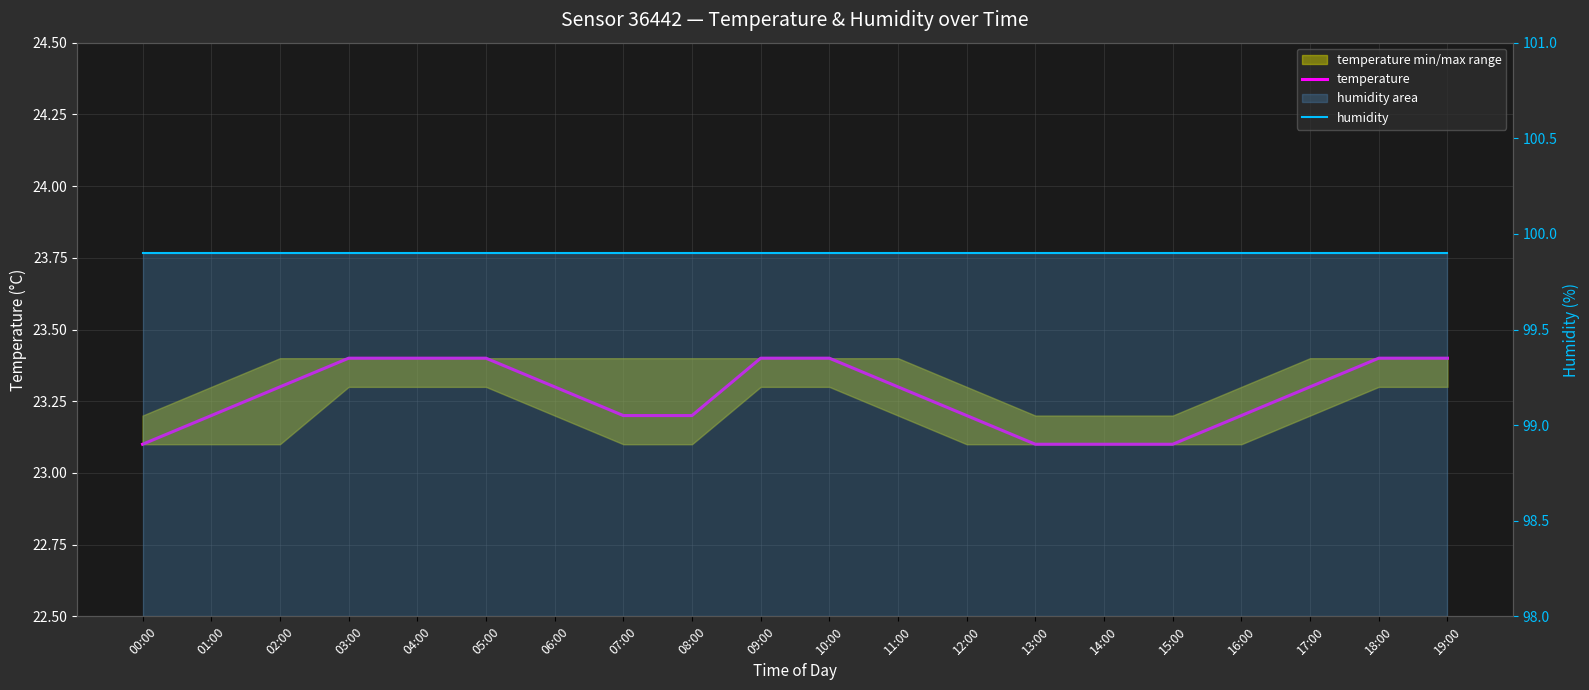

What is the average value of the temperature series?

23.3